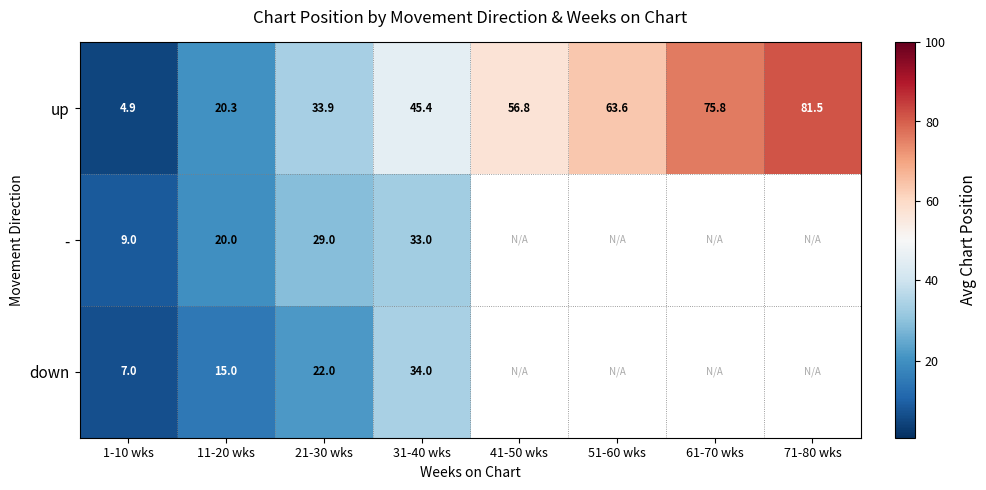

Read the up value at 61-70 wks.

75.8